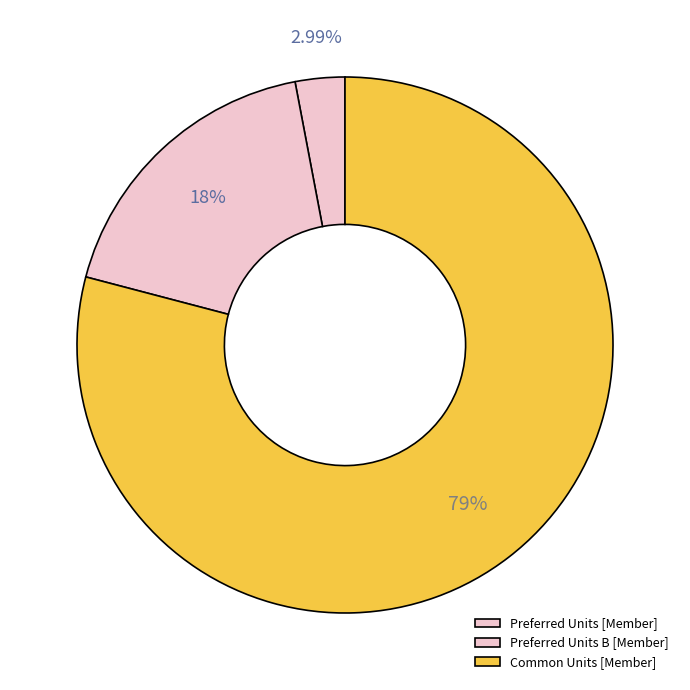

How many segments does this pie chart have?

3